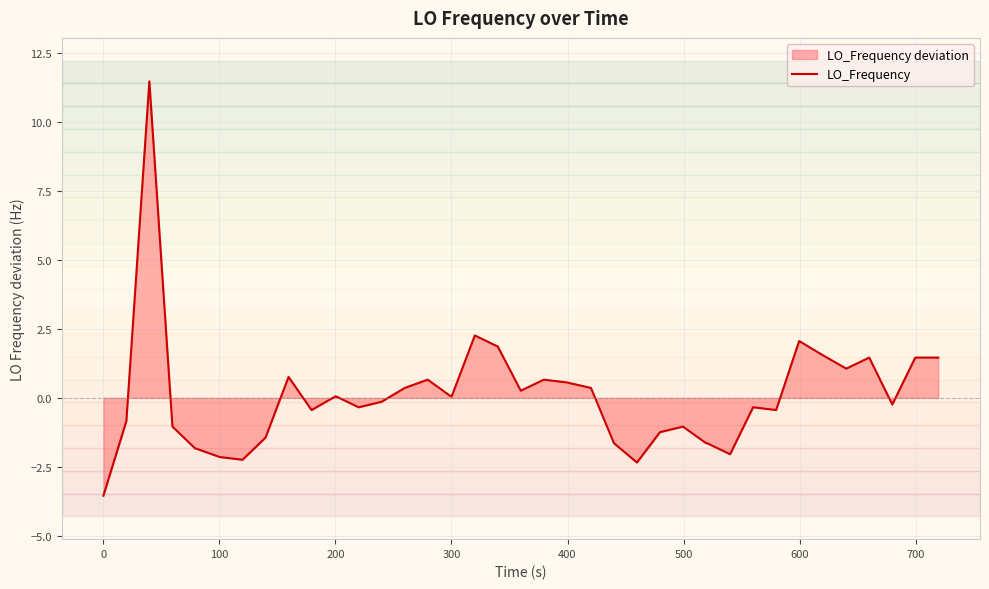

What is the maximum value shown in the chart?

11.5